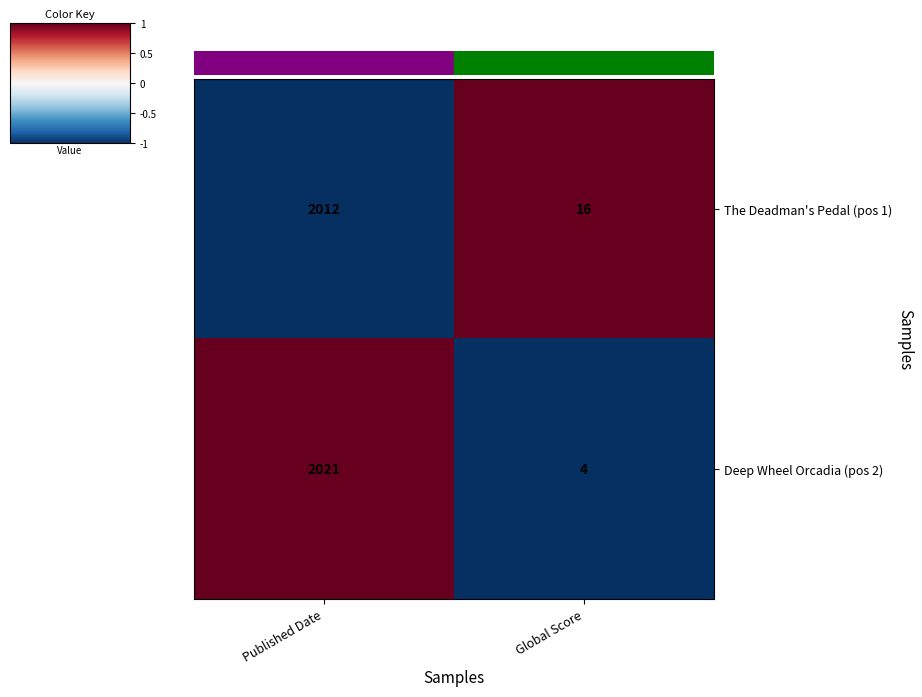

Which label corresponds to the smallest value in the chart?

Global Score